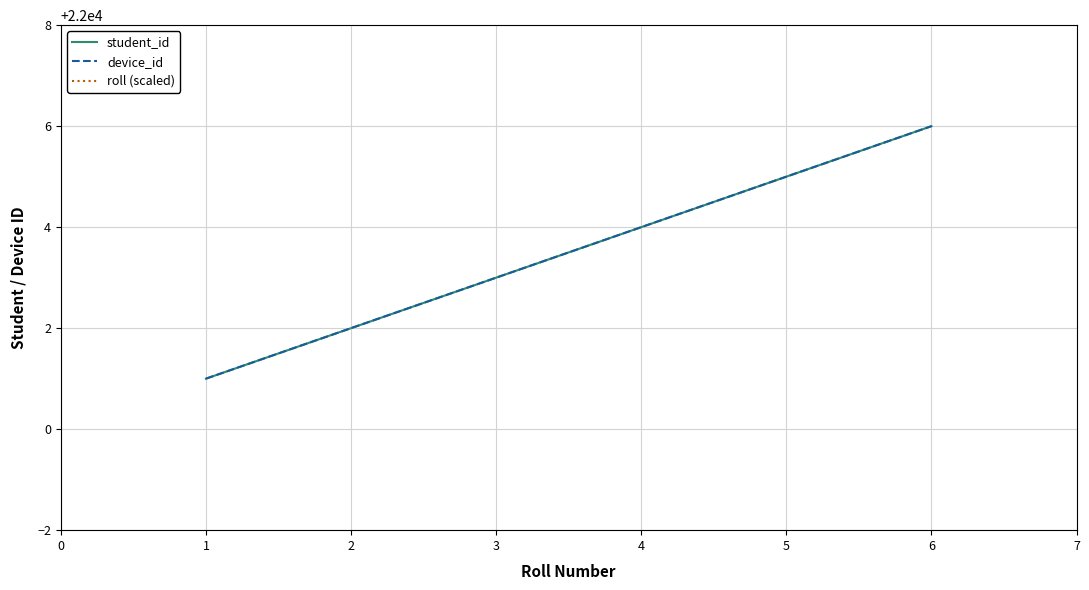

Is this an area chart (filled region under the line)?

No